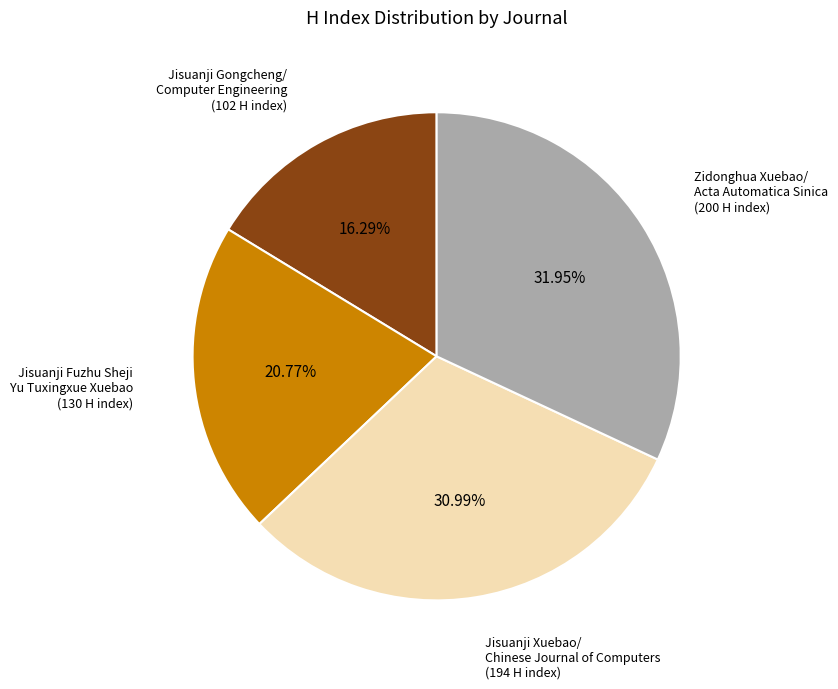

Is there any slice that represents more than half of the pie?

No